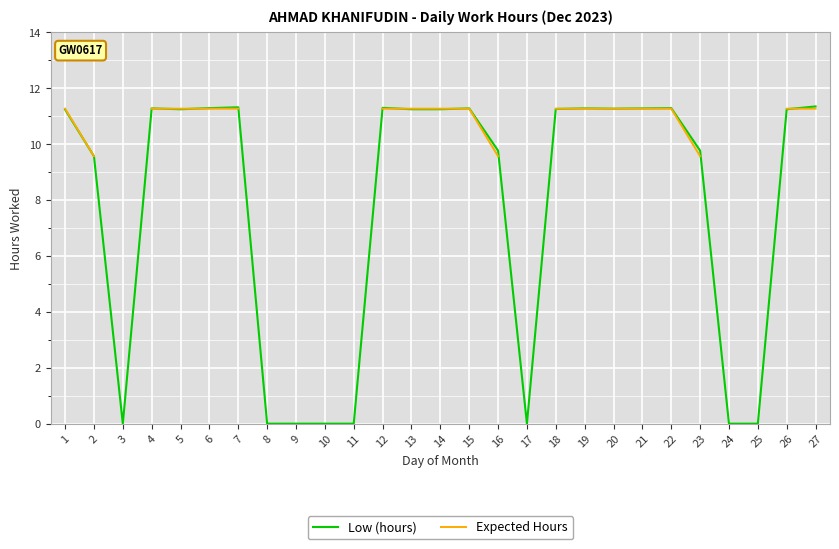

What is the difference between the Low (hours) values at 9 and 6?

11.3